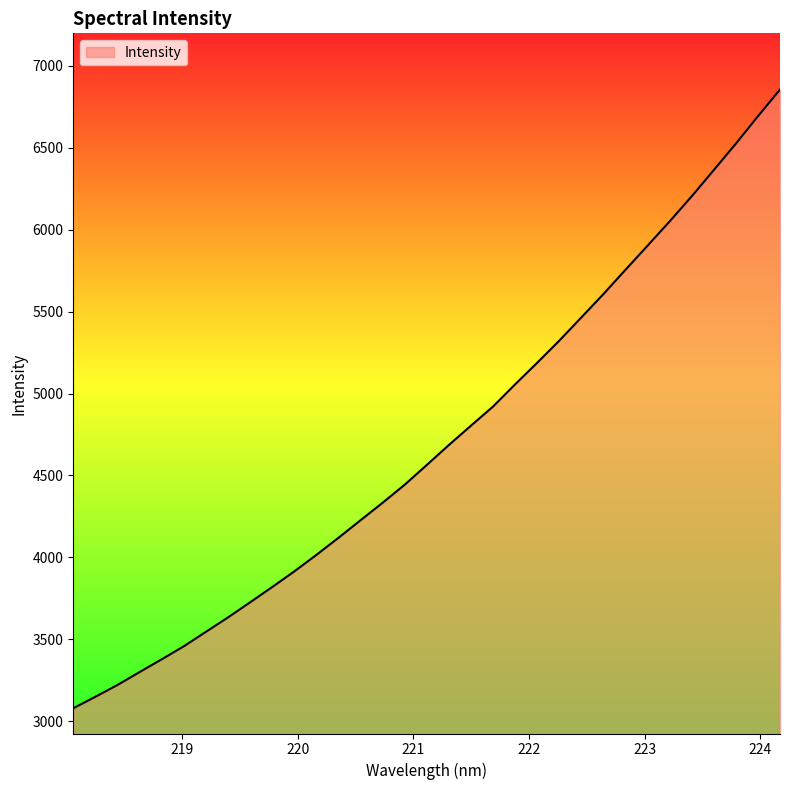

How many lines are shown in the chart?

1